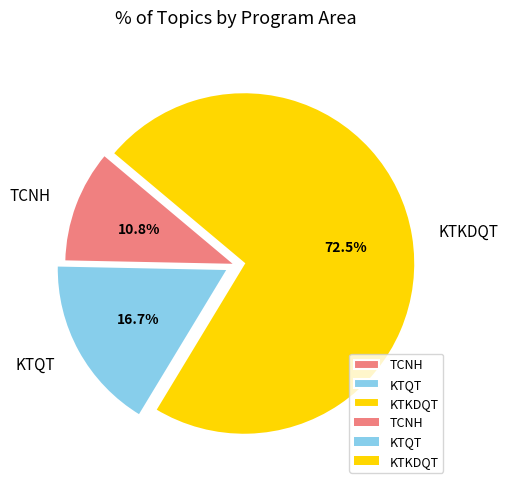

Rank the categories by value from highest to lowest.

KTKDQT, KTQT, TCNH